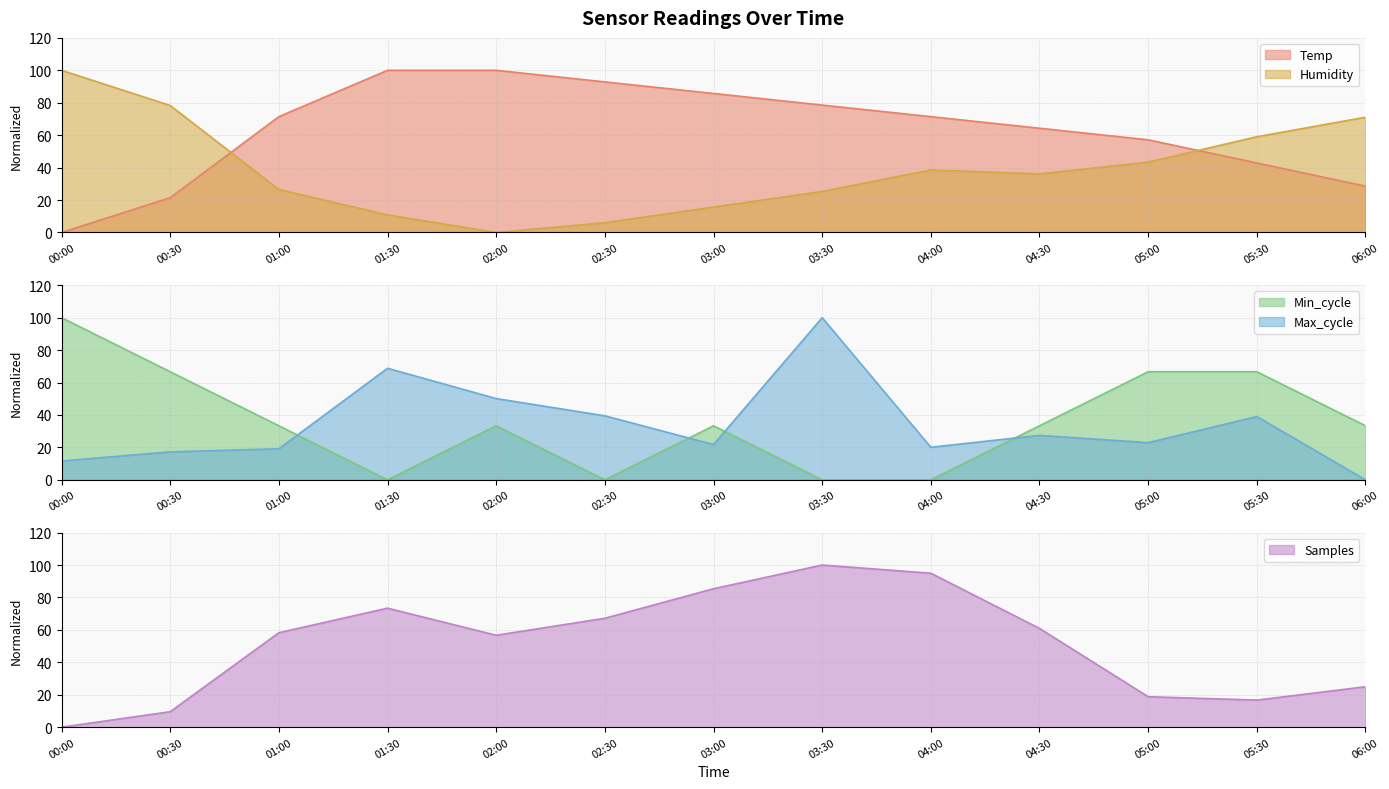

What is the average value of the Max_cycle series?

33.7